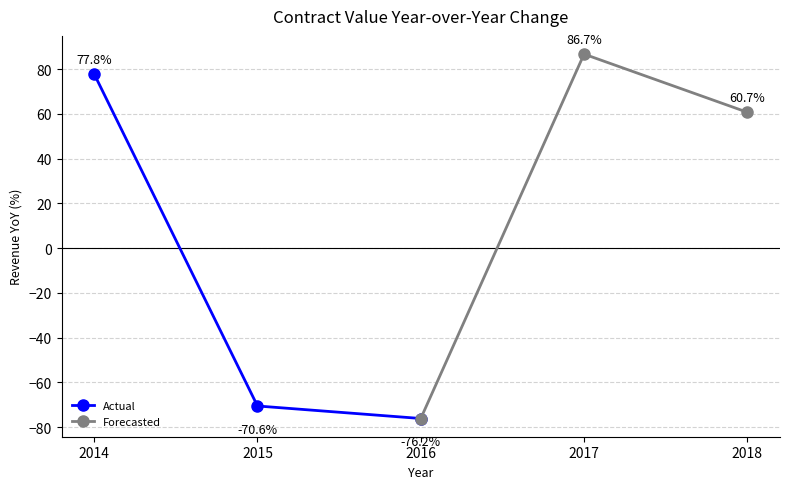

Which series has the largest total across all categories?

Forecasted